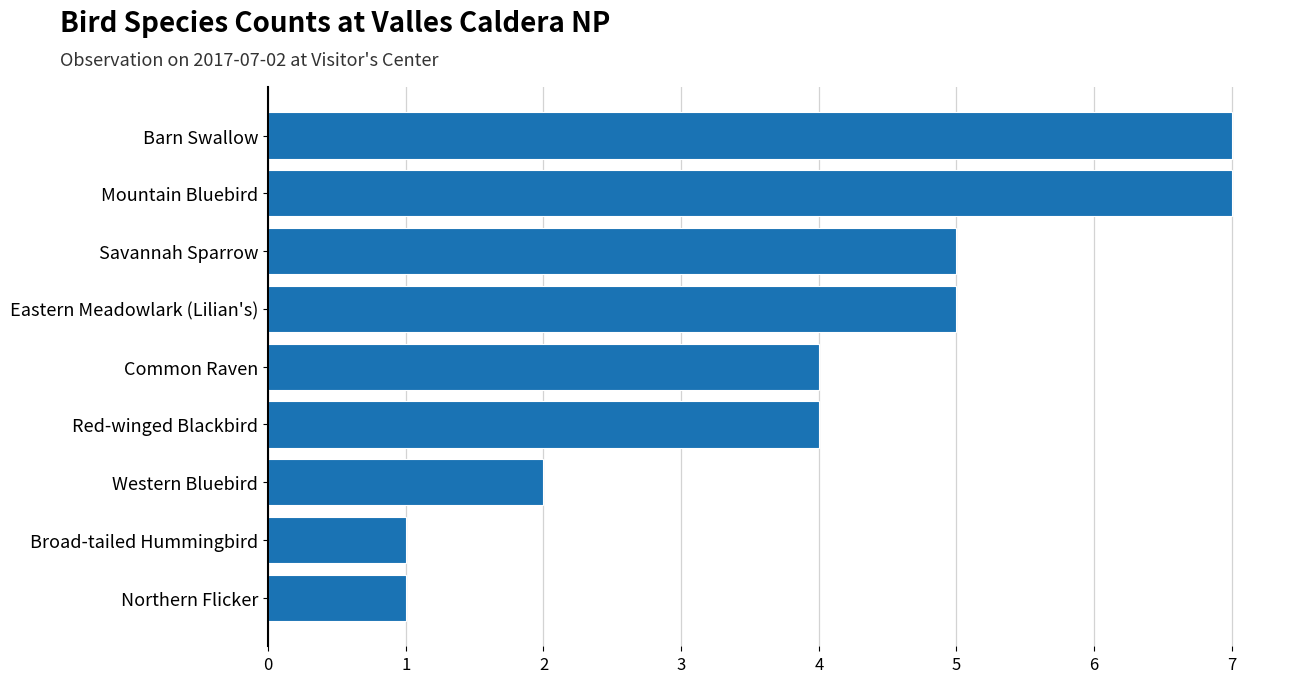

What is the average value?

4